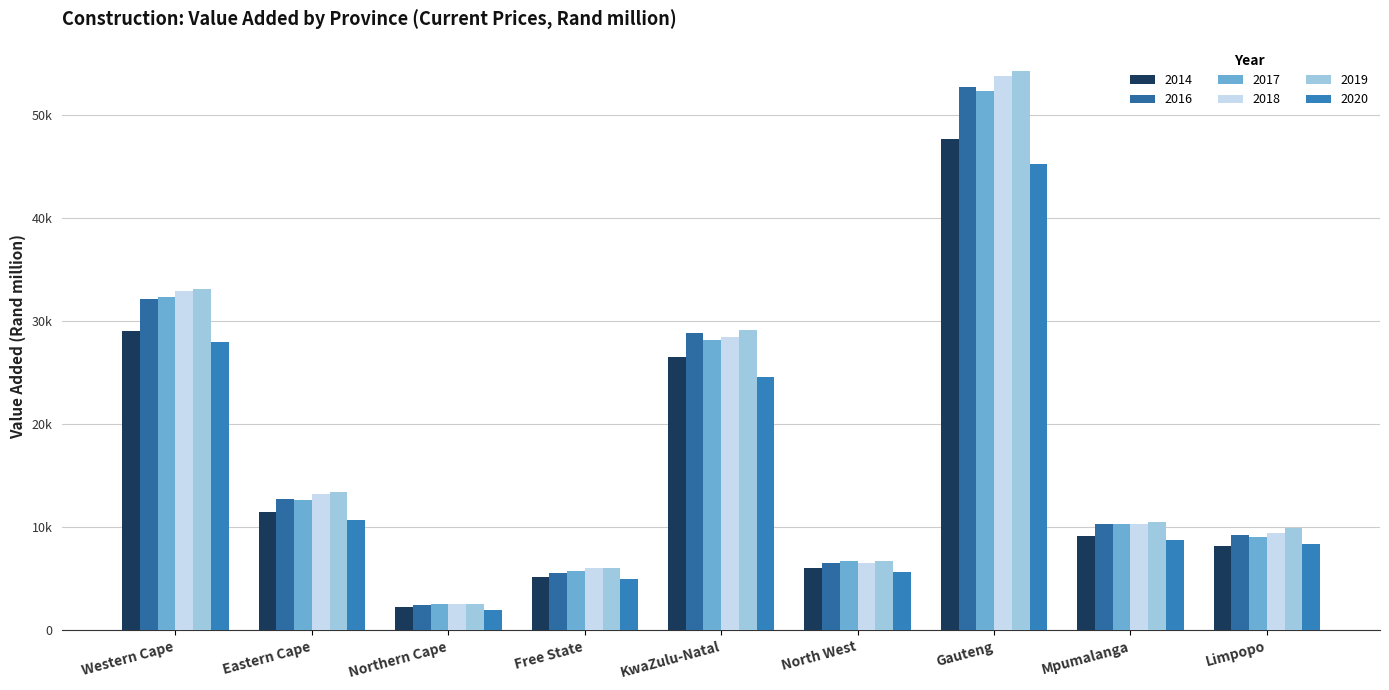

Where is 2017 nearest to the value 27409?

KwaZulu-Natal